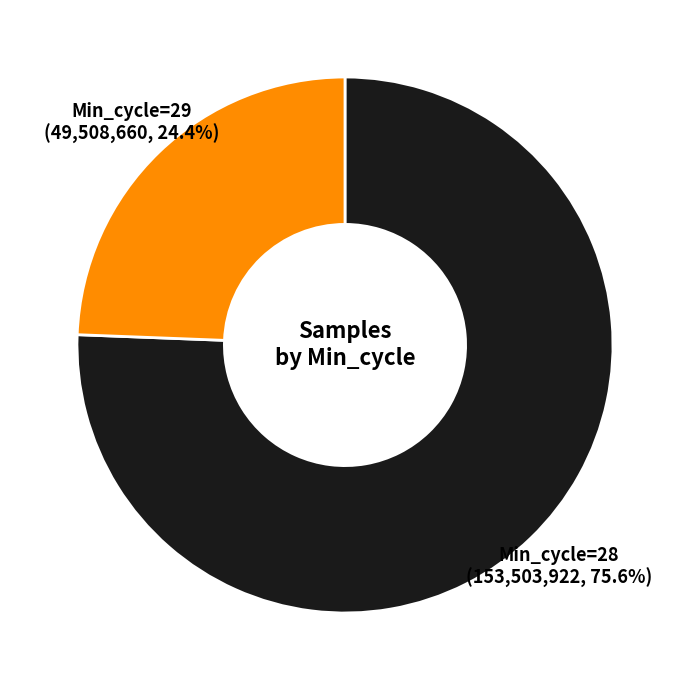

Does any single category account for the majority?

Yes